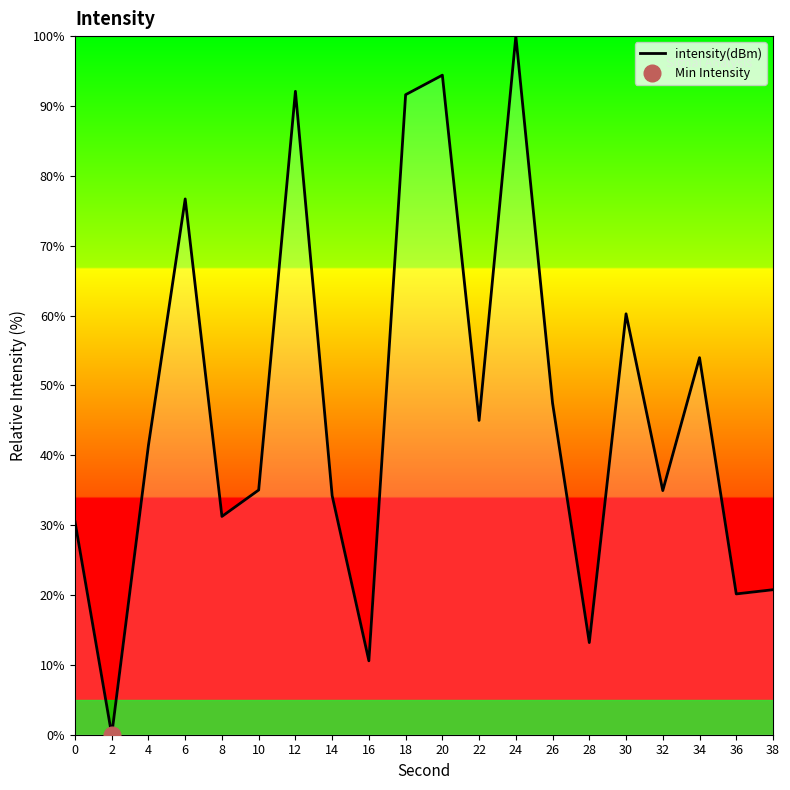

Is it true that the value at 16 is 3.6?

False